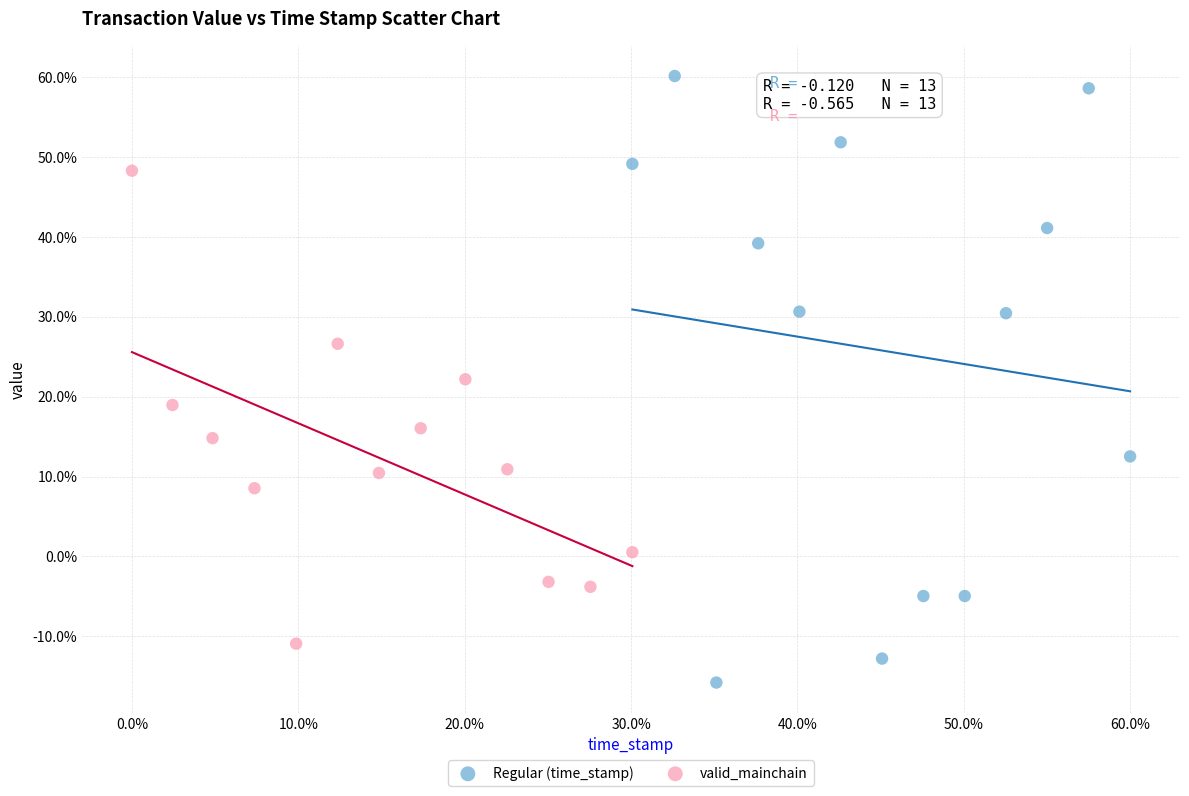

Which series has the largest Y range (max minus min)?

Regular (time_stamp)